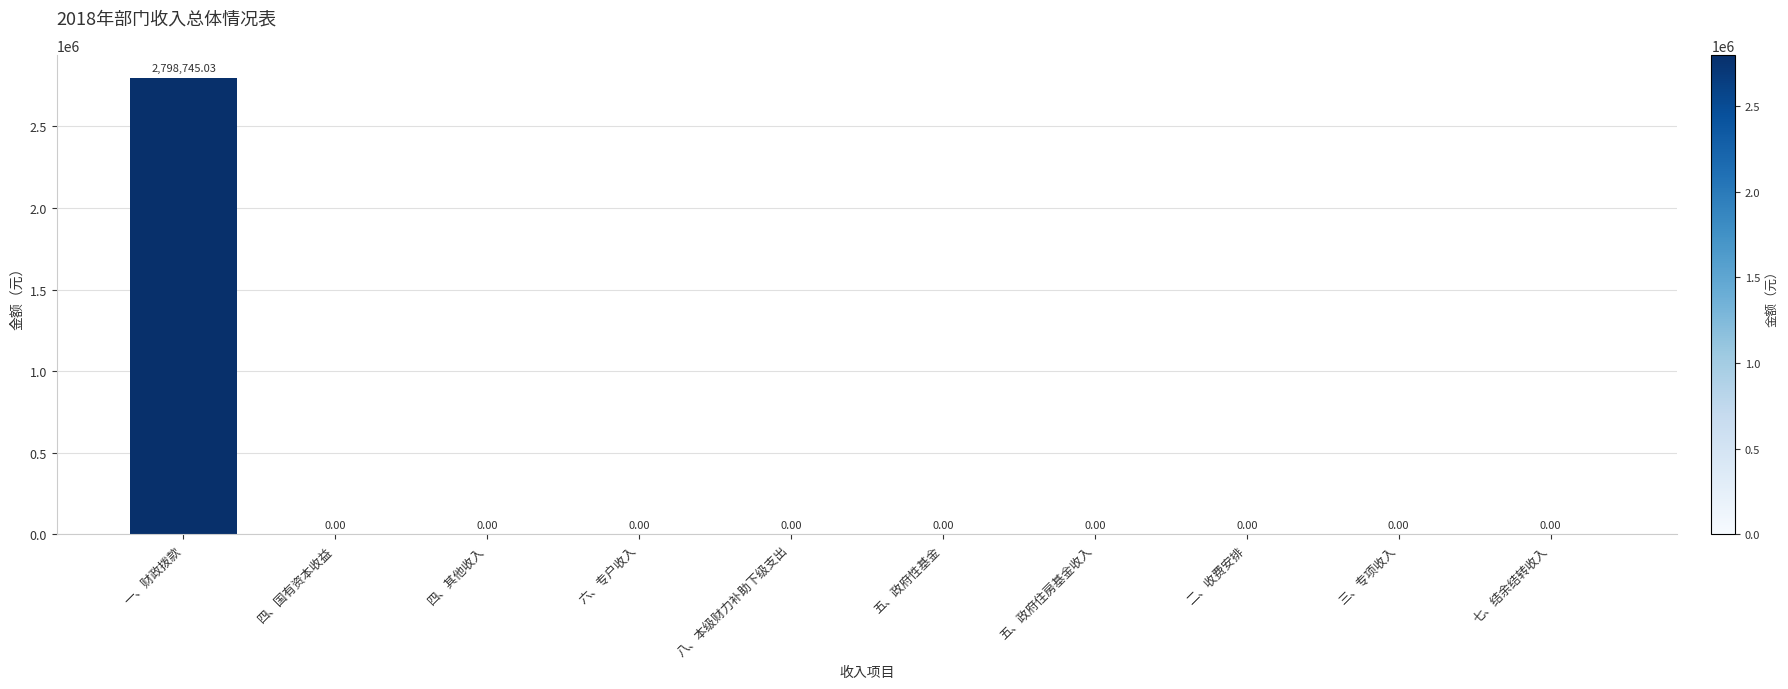

The value at 八、本级财力补助下级支出 is 0.0. True or false?

True